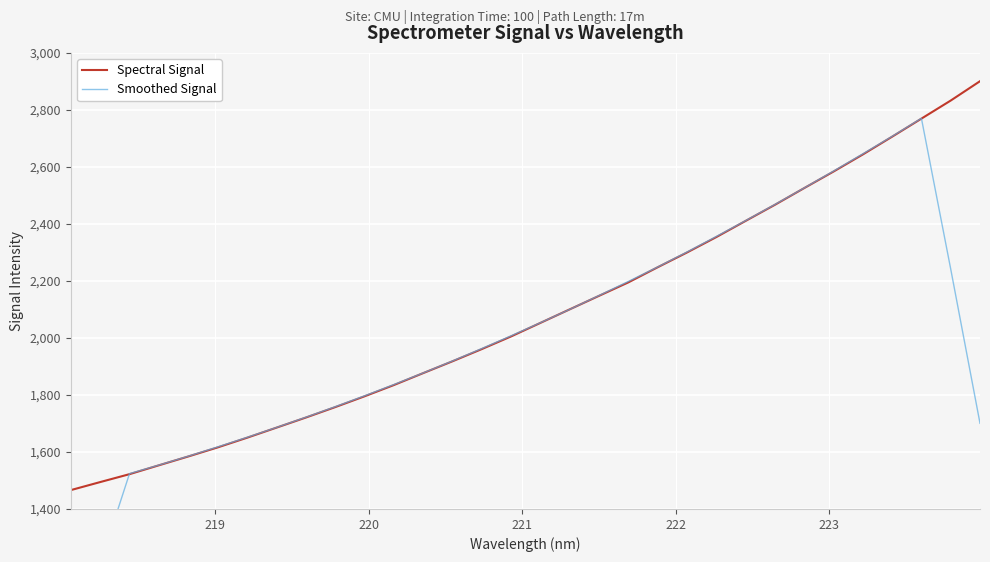

What is the maximum value for Spectral Signal?

2900.7